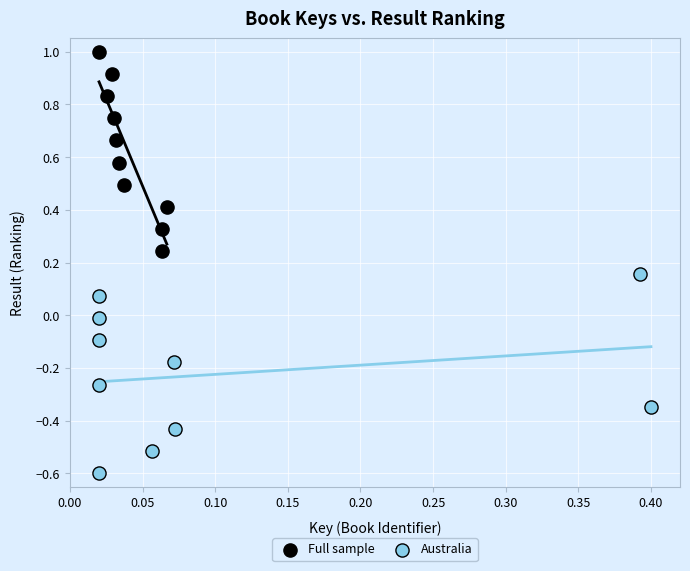

Which series reaches the maximum Y coordinate?

Full sample